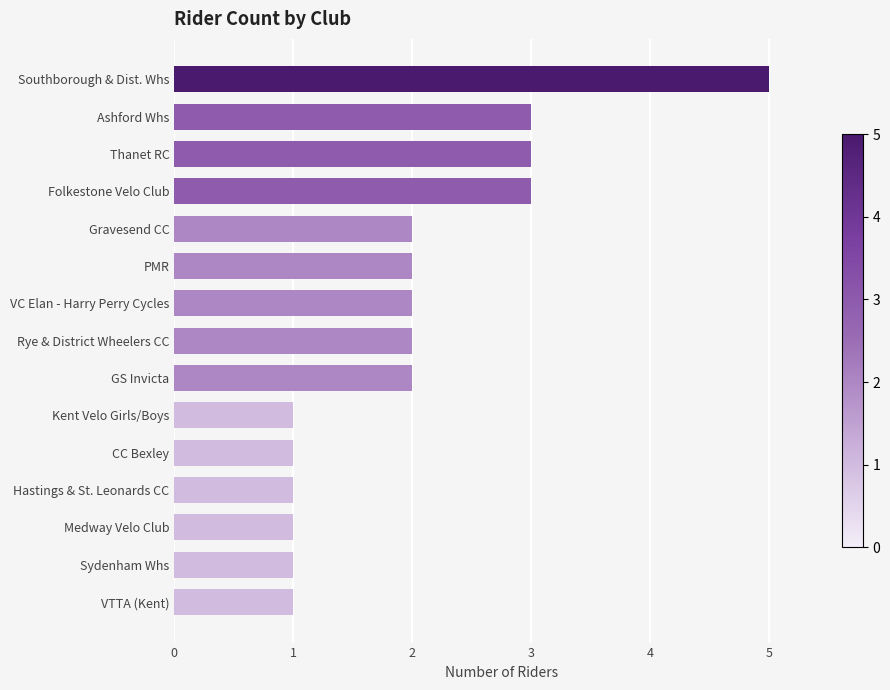

What is the change in value from GS Invicta to Folkestone Velo Club?

+1